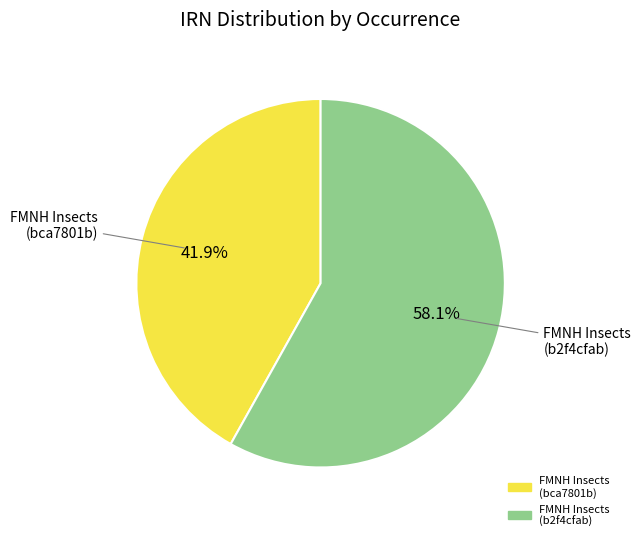

Rank the categories by value from lowest to highest.

FMNH Insects (bca7801b), FMNH Insects (b2f4cfab)